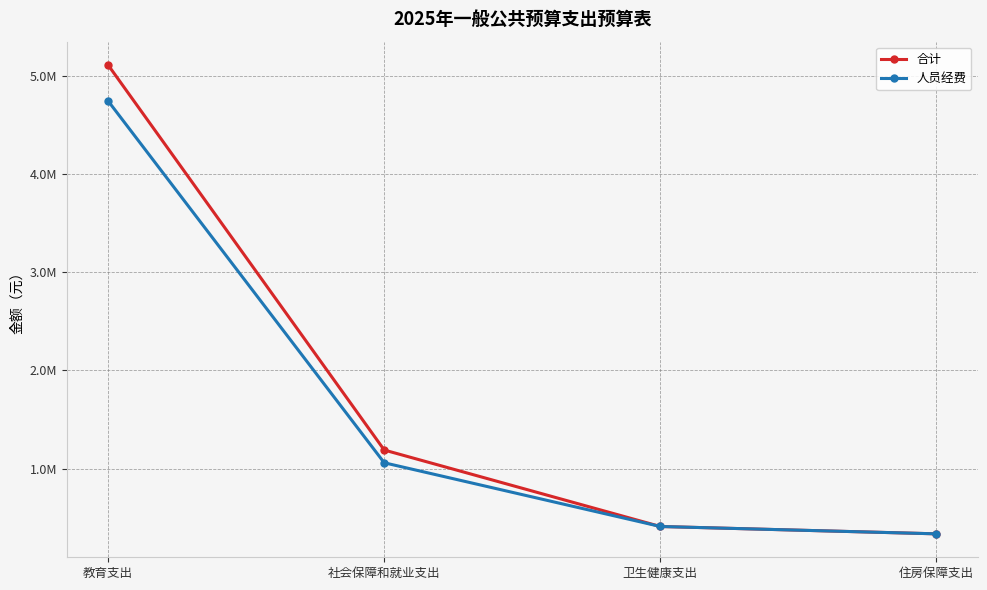

Rank the series by their average value, from highest to lowest.

合计, 人员经费